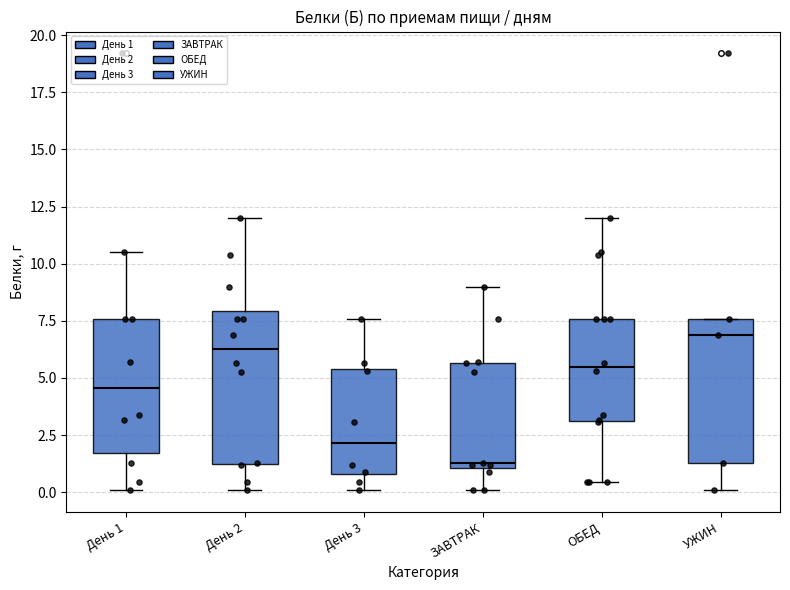

Reading left to right, transcribe this box plot: for each box, give where its median line is, the range the box spans, and where its two whiskers end, as read against the y-axis. The values are not printed on the chart, so give them approximately, as read against the axis.

День 1: median 4.5, box 1.5 to 7.5, whiskers 0.0 to 10.5
День 2: median 6.5, box 1.0 to 8.0, whiskers 0.0 to 12.0
День 3: median 2.0, box 1.0 to 5.5, whiskers 0.0 to 7.5
ЗАВТРАК: median 1.5, box 1.0 to 5.5, whiskers 0.0 to 9.0
ОБЕД: median 5.5, box 3.0 to 7.5, whiskers 0.5 to 12.0
УЖИН: median 7.0, box 1.5 to 7.5, whiskers 0.0 to 7.5